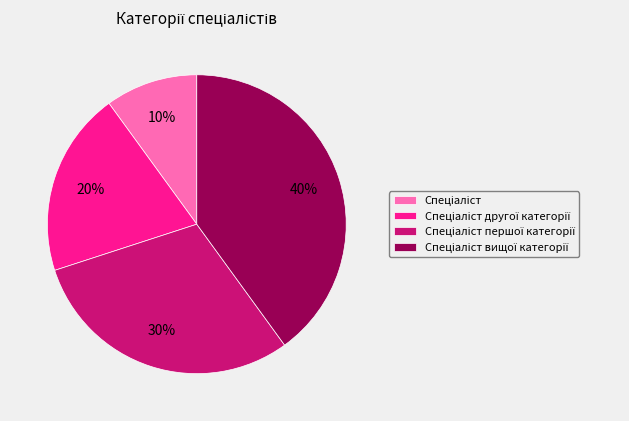

To the nearest percent, what is the average slice percentage?

25%